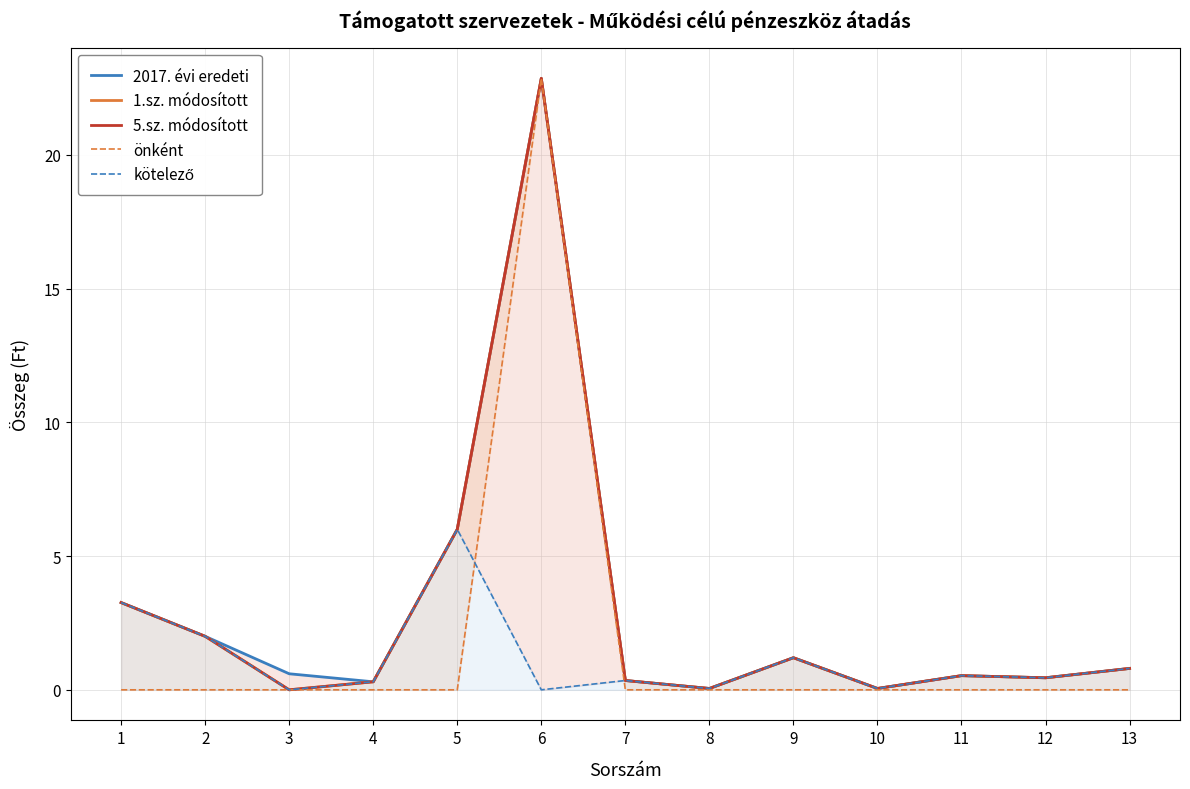

The value of kötelező at 8 is 0.1. True or false?

True